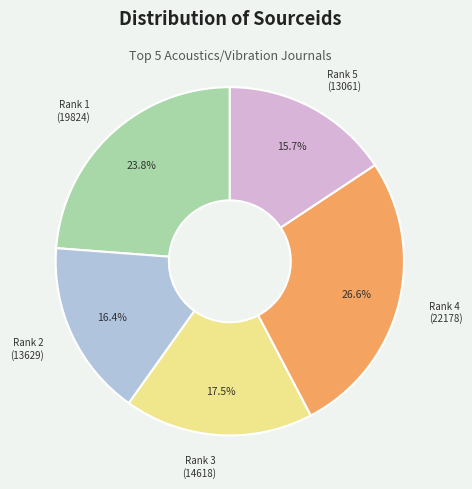

Is there any slice that represents more than half of the pie?

No